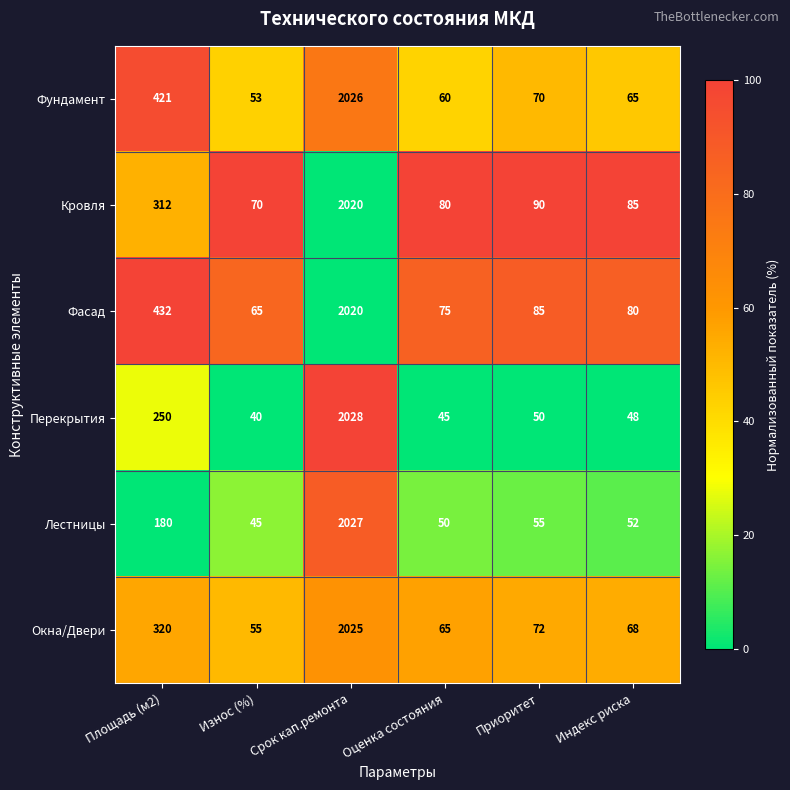

At Износ (%), list the series in order from smallest to largest.

Перекрытия, Лестницы, Фундамент, Окна/Двери, Фасад, Кровля